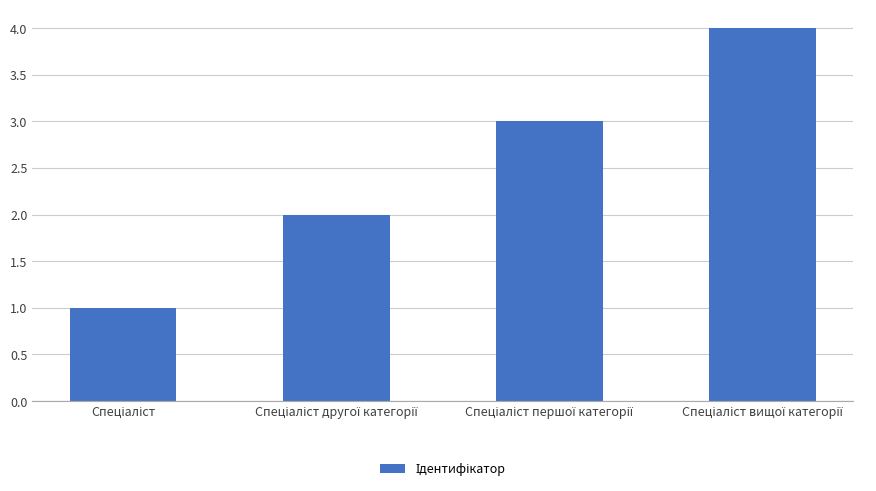

What is the maximum value shown in the chart?

4